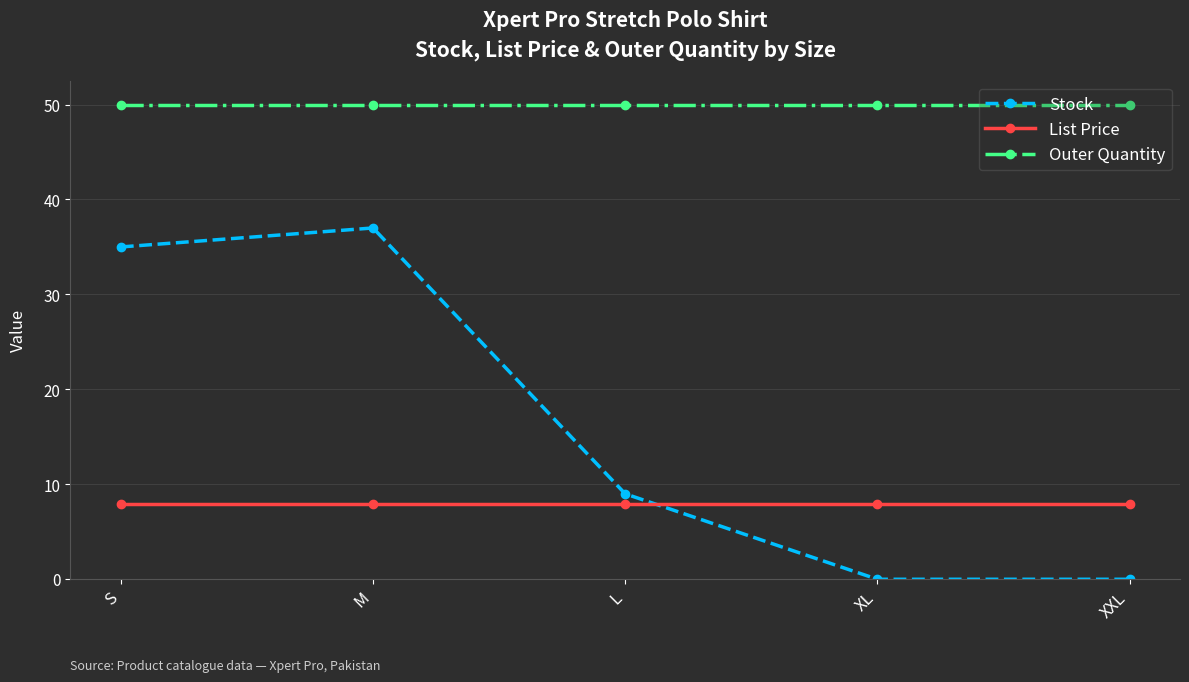

Reading right to left, extract all data points from this chart.

Stock: 0.0	0.0	9.0	37.0	35.0
List Price: 8.0	8.0	8.0	8.0	8.0
Outer Quantity: 50.0	50.0	50.0	50.0	50.0